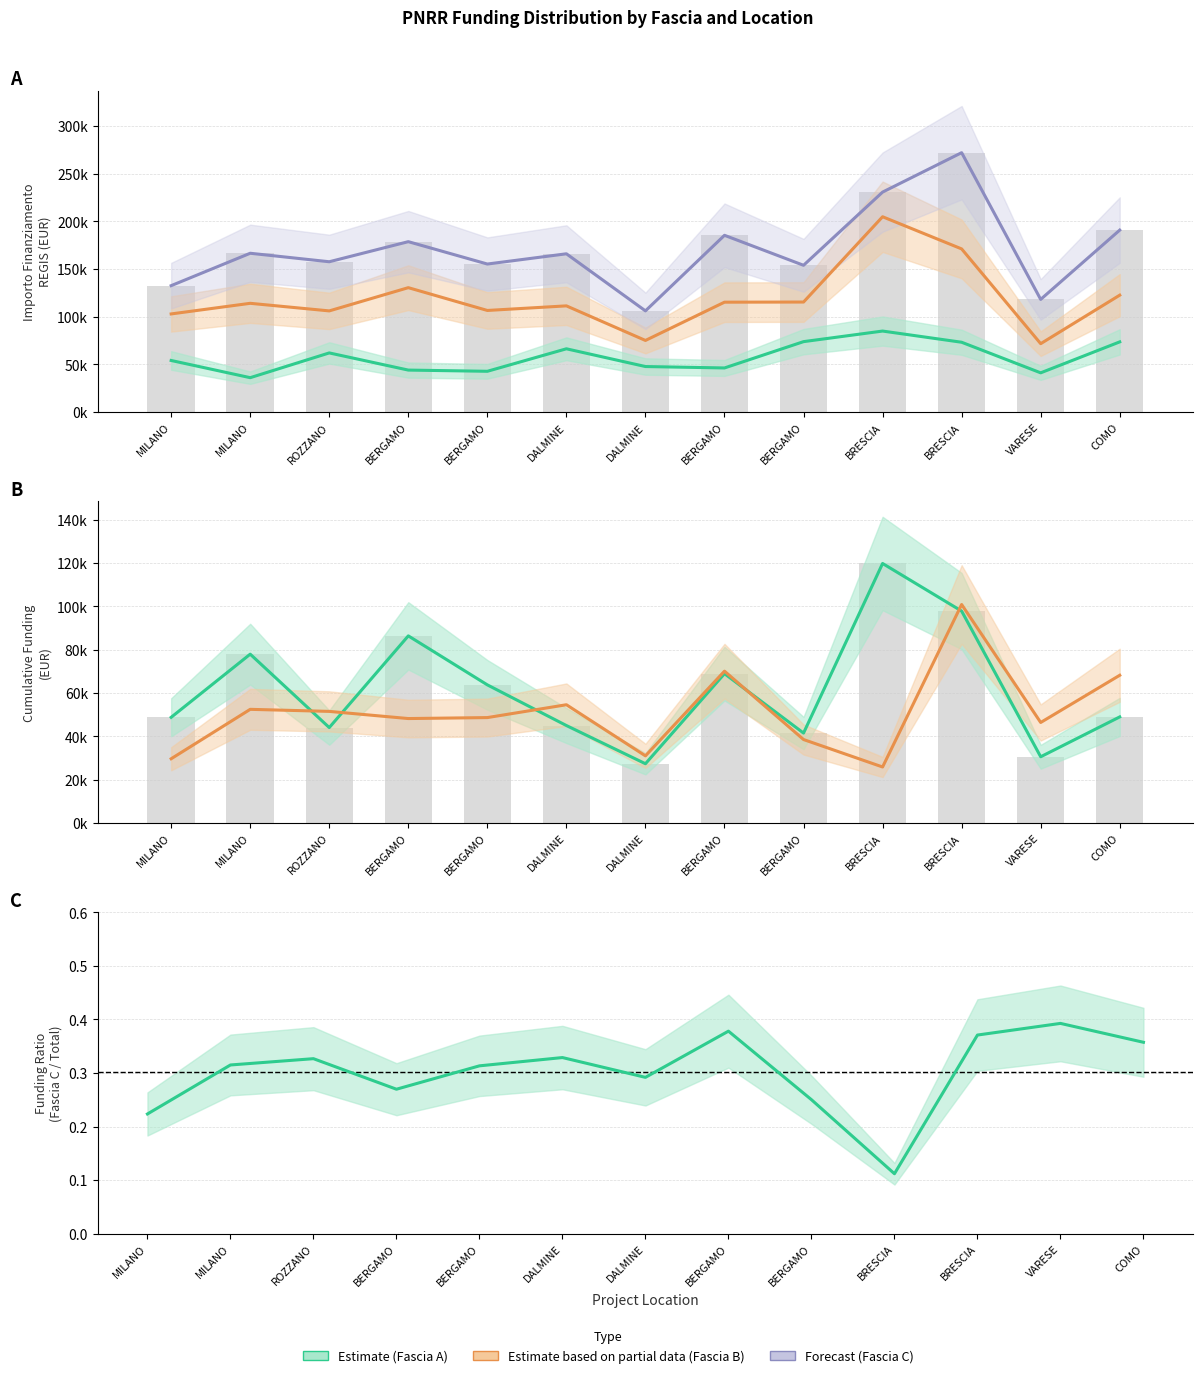

What is the label of the 3rd bar from the right?

BRESCIA